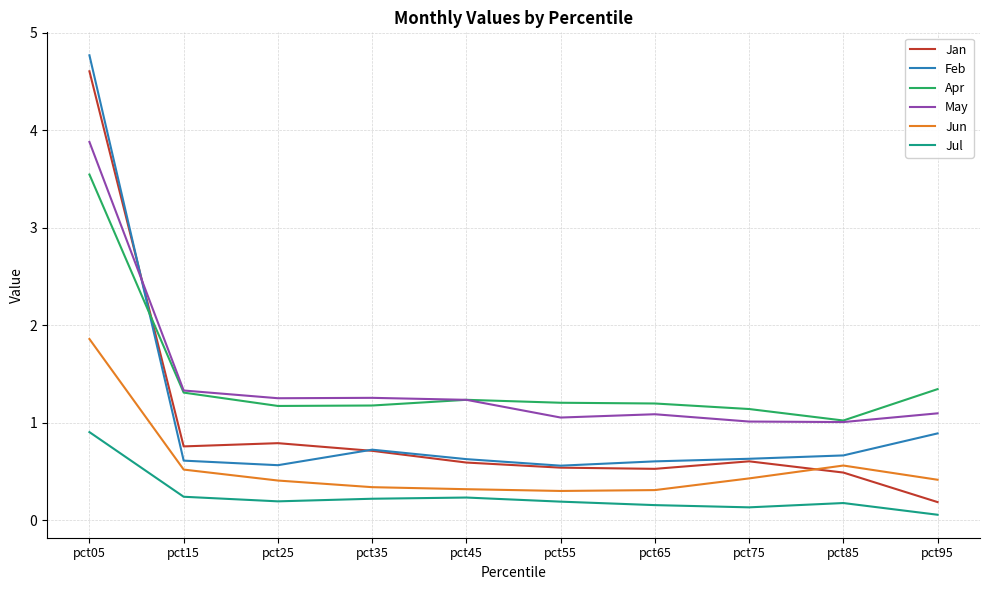

The Feb series shows 0.6 at pct55. True or false?

True